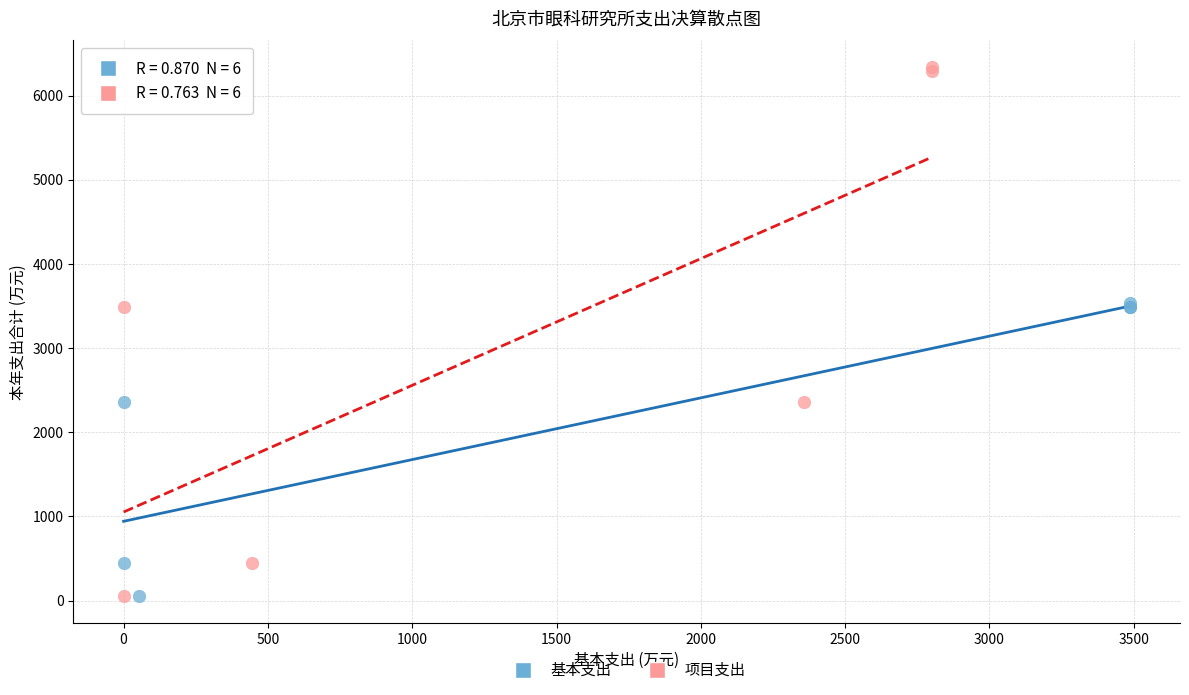

What are all the series names shown in the legend?

基本支出, 项目支出